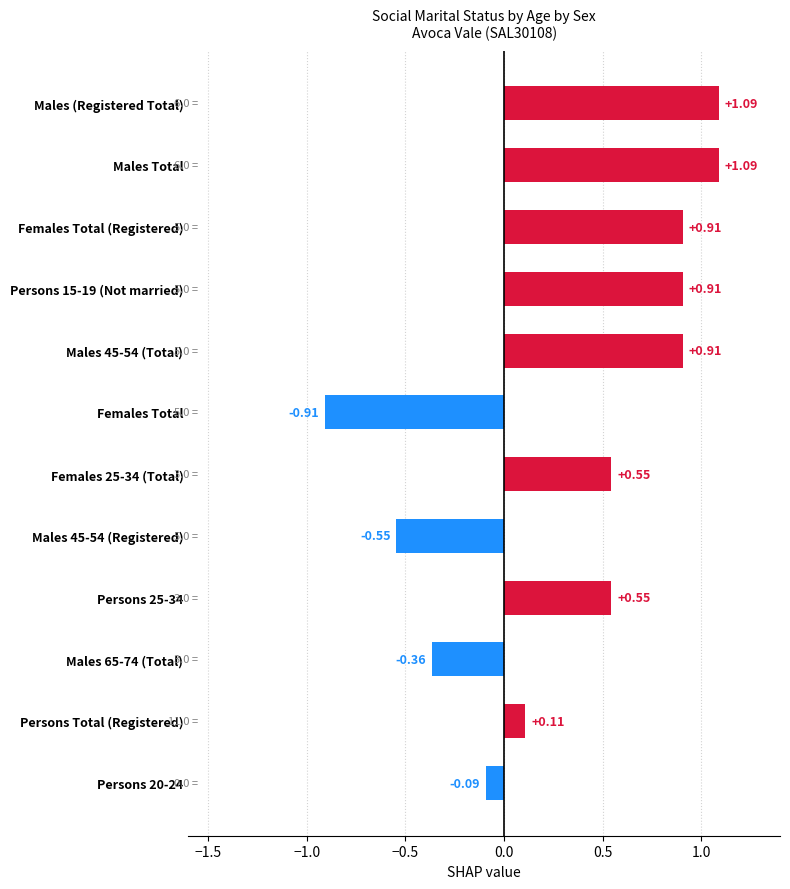

What is the change in value from Persons Total (Registered) to Females 25-34 (Total)?

+0.4